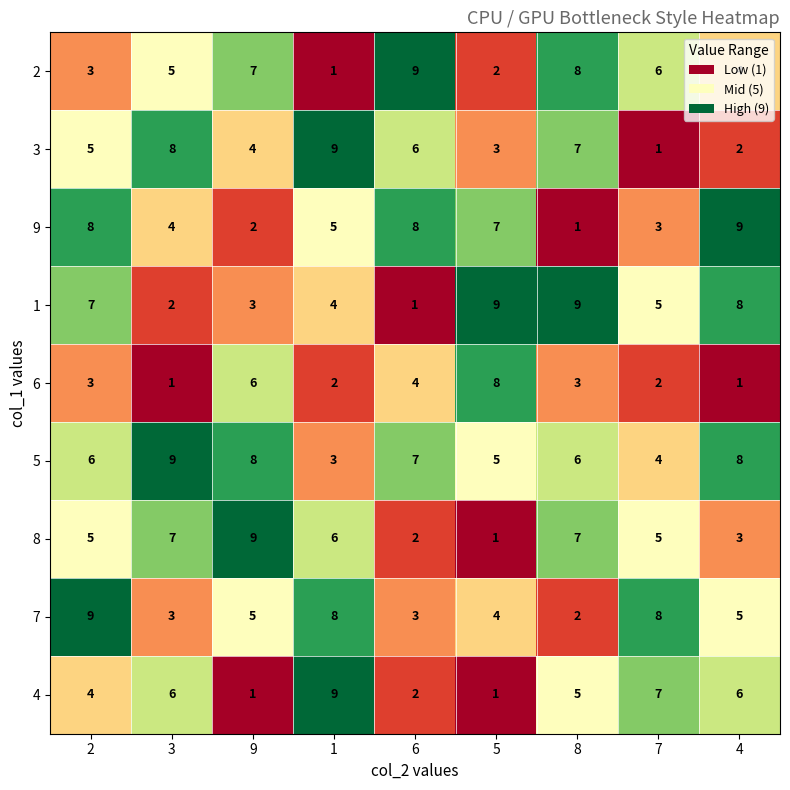

What is the total value across all series at 2?

50